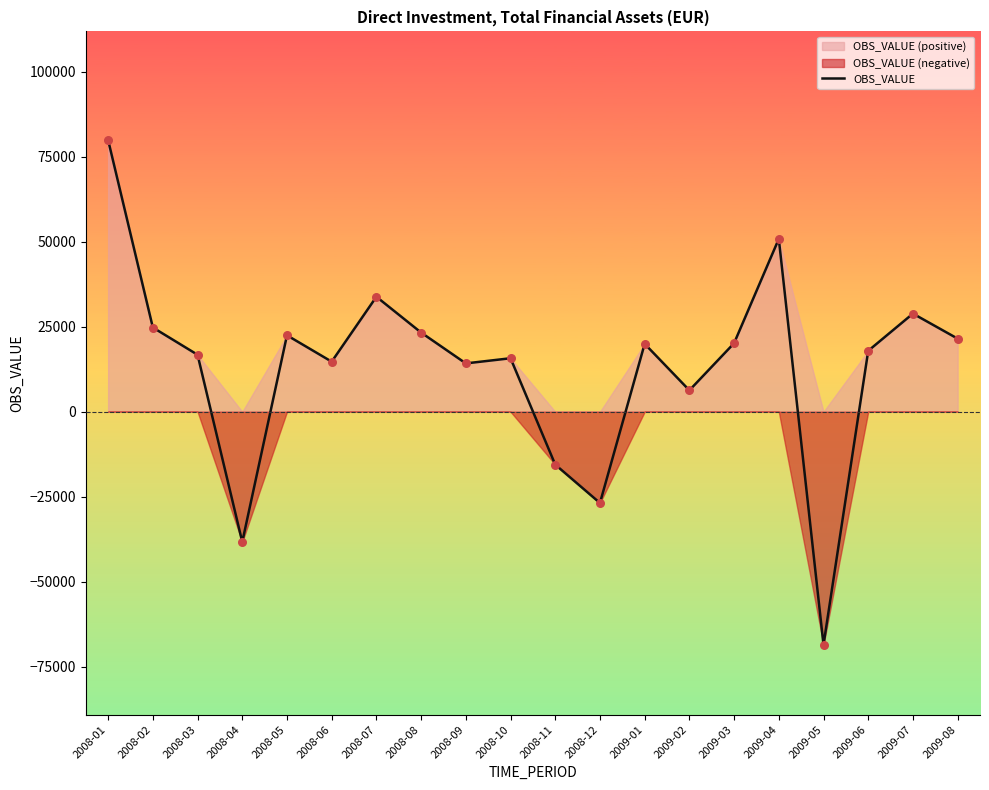

What is the change in value from 2008-07 to 2008-11?

-49361.0